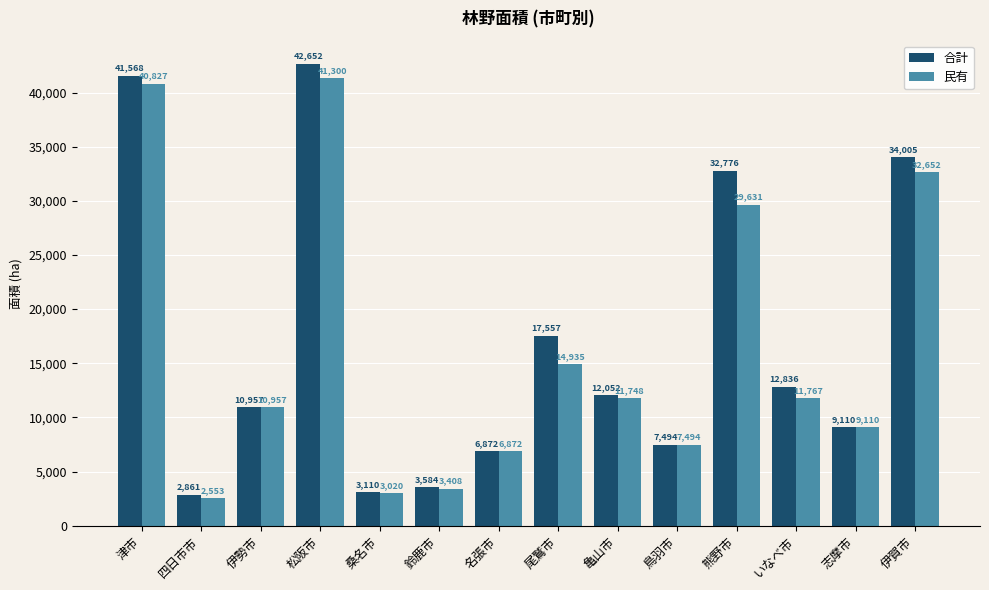

At 桑名市, list the series in order from smallest to largest.

民有, 合計